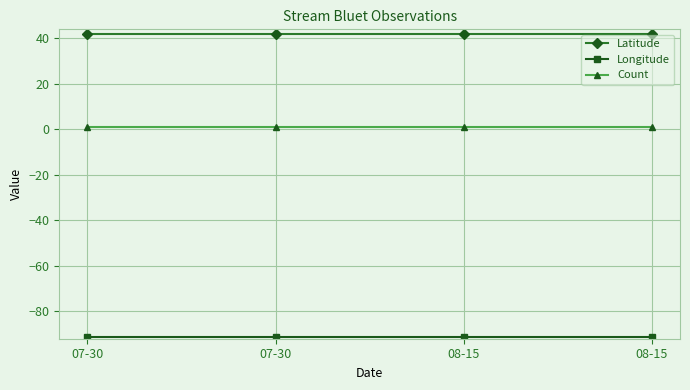

What is the maximum value for Latitude?

42.2